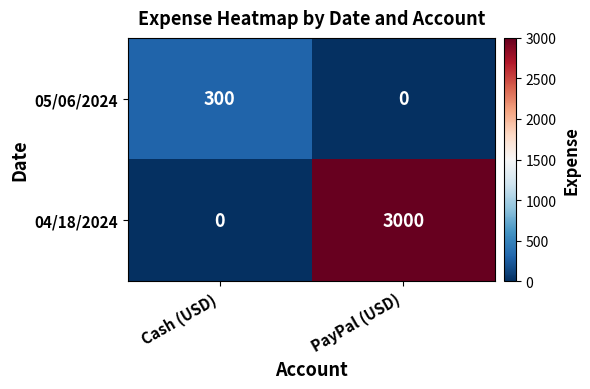

True or false: 05/06/2024 has a value of -129 at PayPal (USD).

False